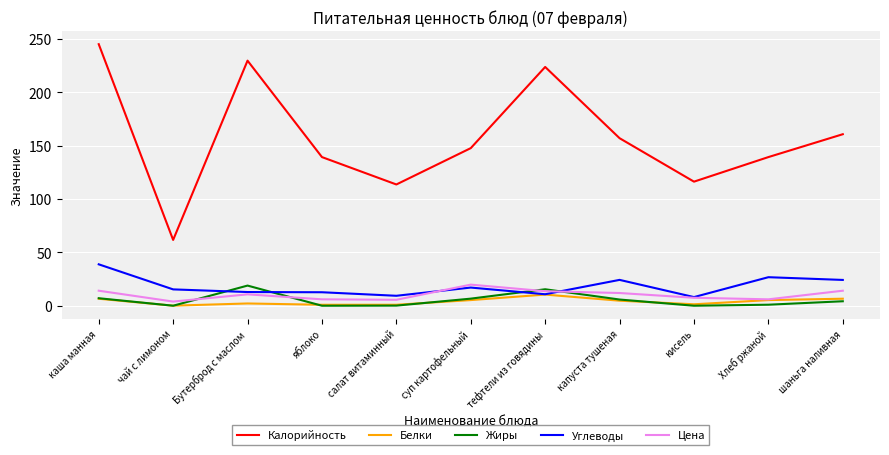

Which series has the widest spread of values?

Калорийность